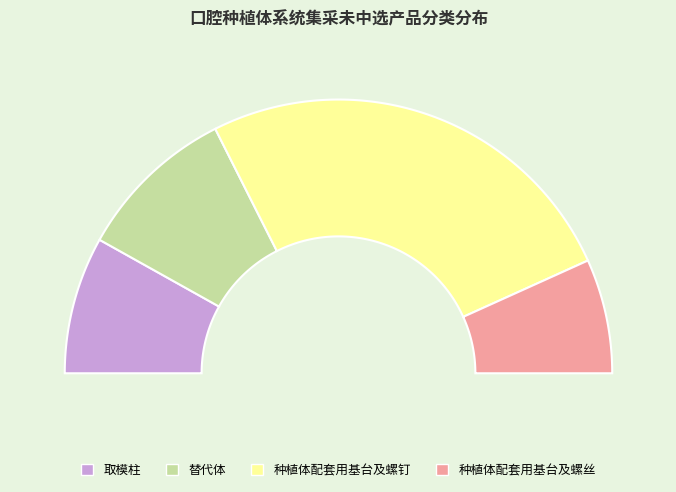

How many segments does this pie chart have?

4